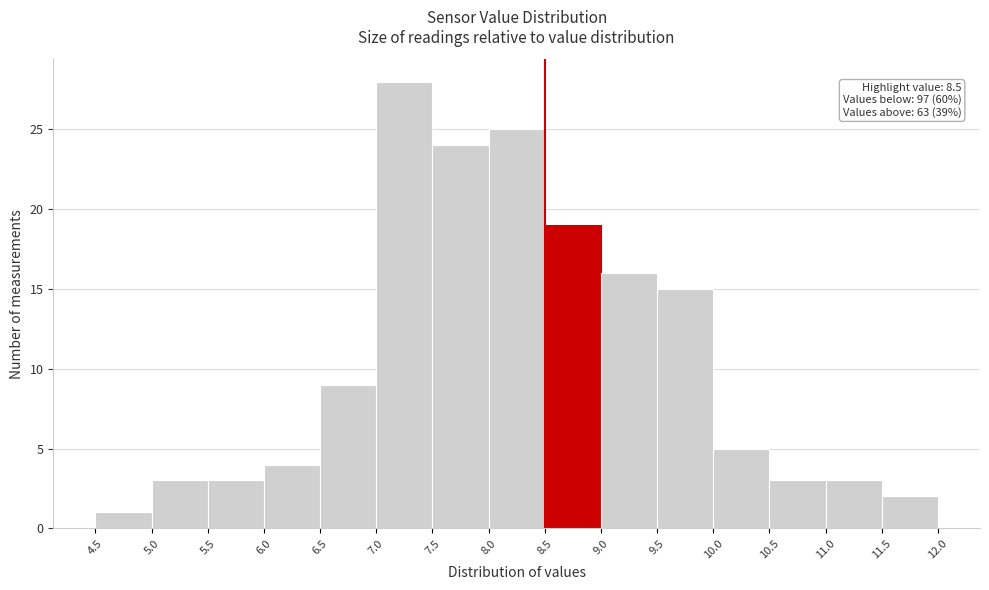

Over which range of the x-axis is the bar tallest?

7.0 to 7.5